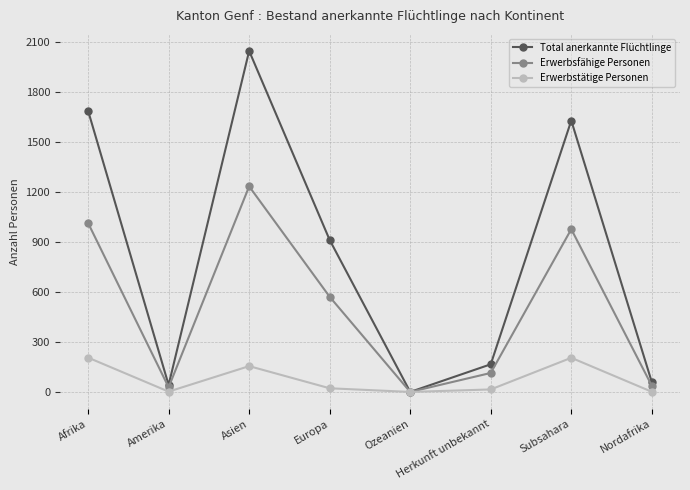

Where is Total anerkannte Flüchtlinge nearest to the value 1023?

Europa